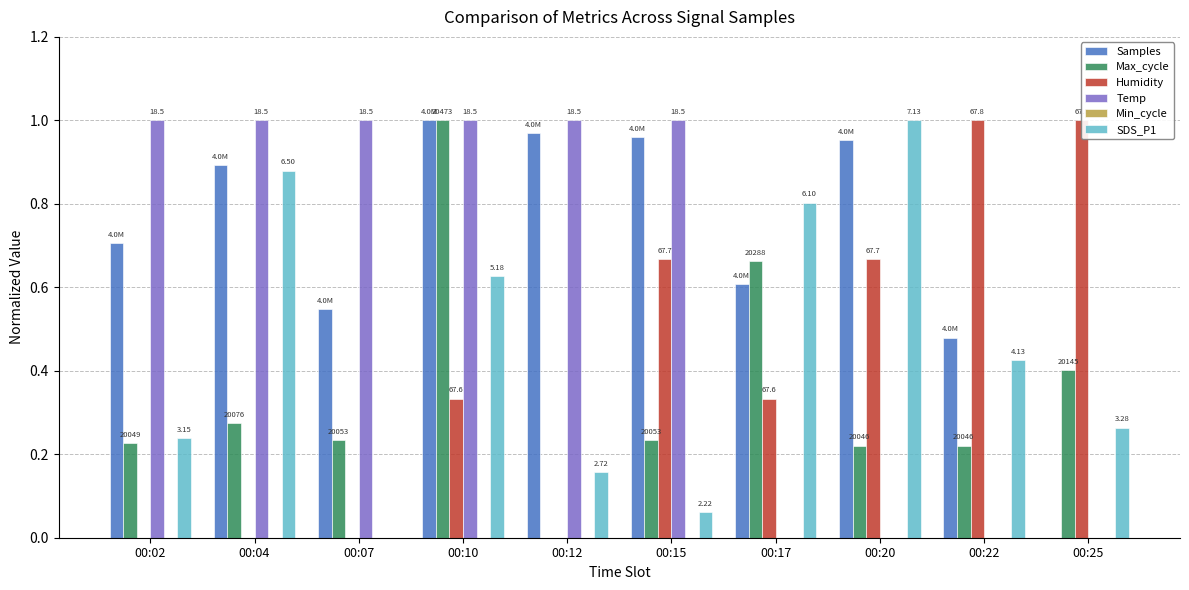

At which label does SDS_P1 reach its peak?

00:20